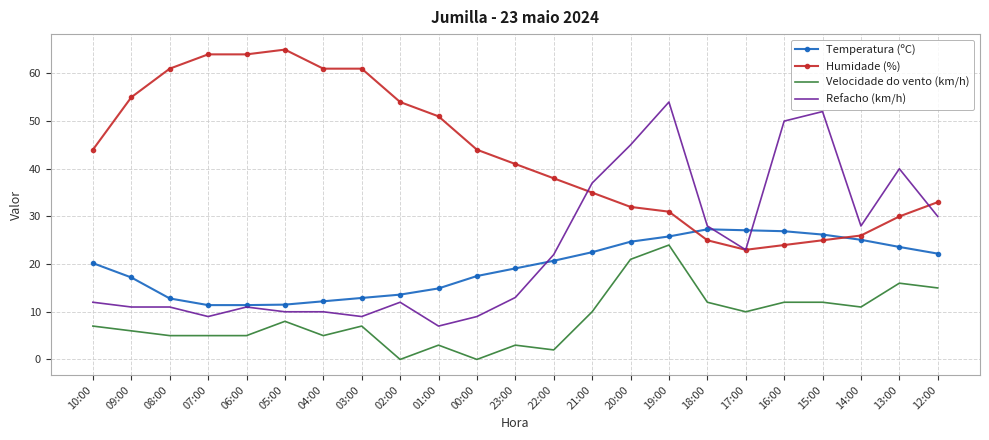

Which series has the largest total across all categories?

Humidade (%)